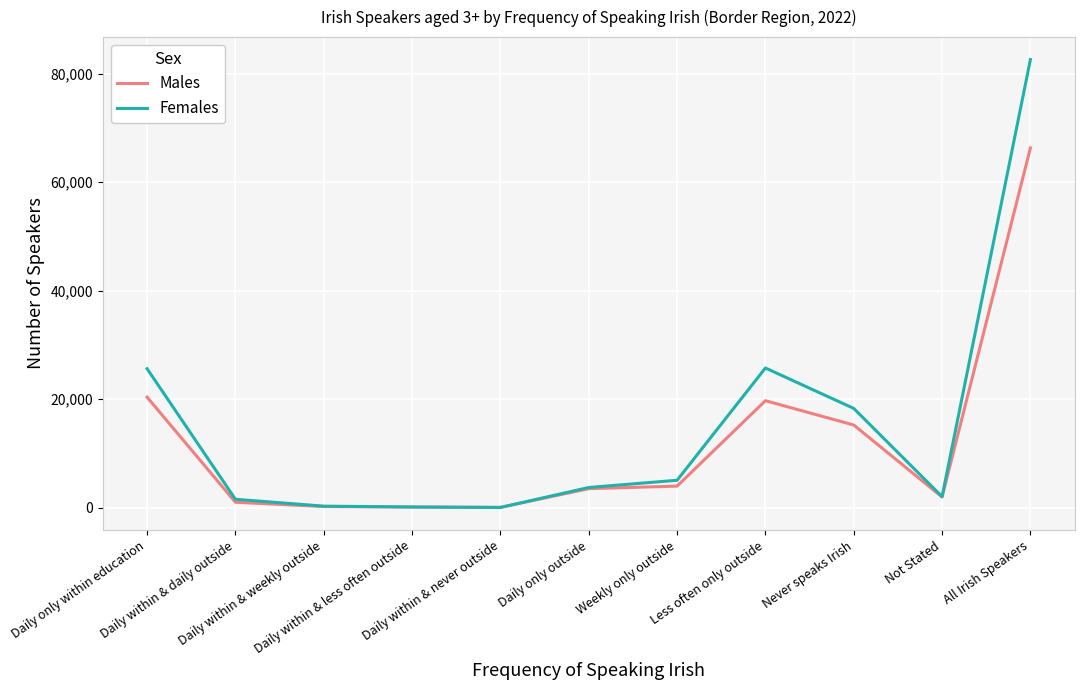

Is this an area chart (filled region under the line)?

No